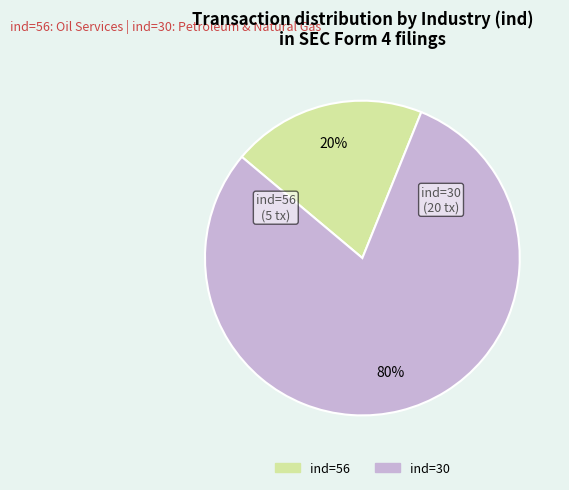

To the nearest percent, what is the average slice percentage?

50%